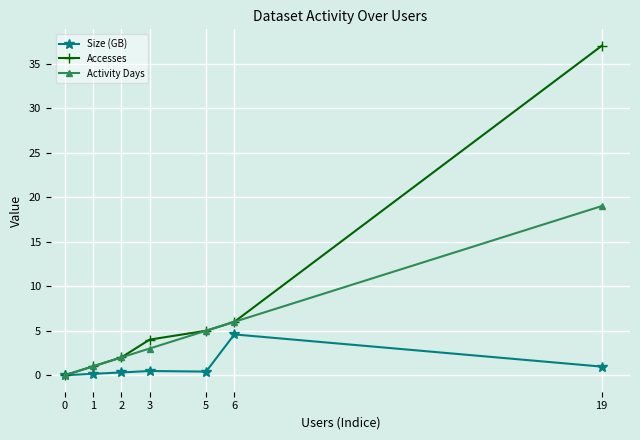

What is the sum of the Activity Days values at 5 and 1?

6.0